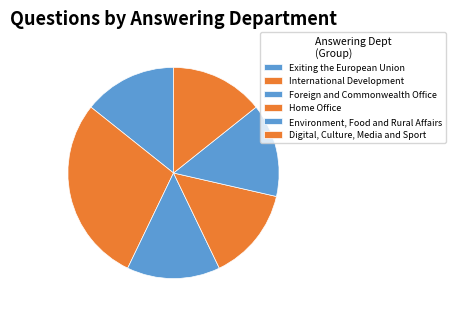

Count the number of slices in the pie.

6